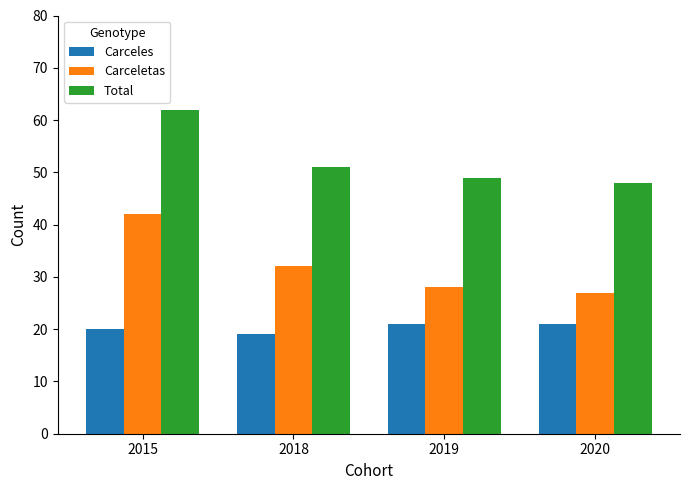

What is the minimum value for Total?

48